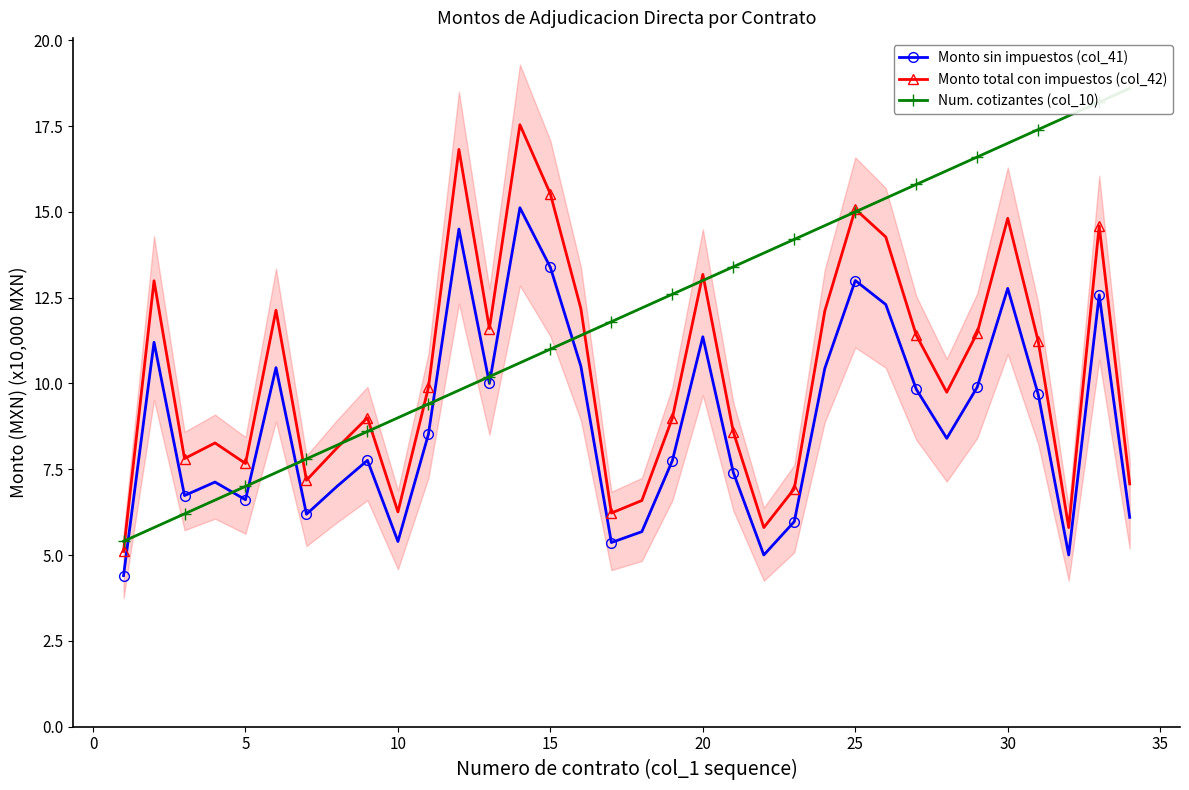

Is the value of Monto total con impuestos (col_42) at 25 greater than the value of Monto sin impuestos (col_41) at 30?

Yes